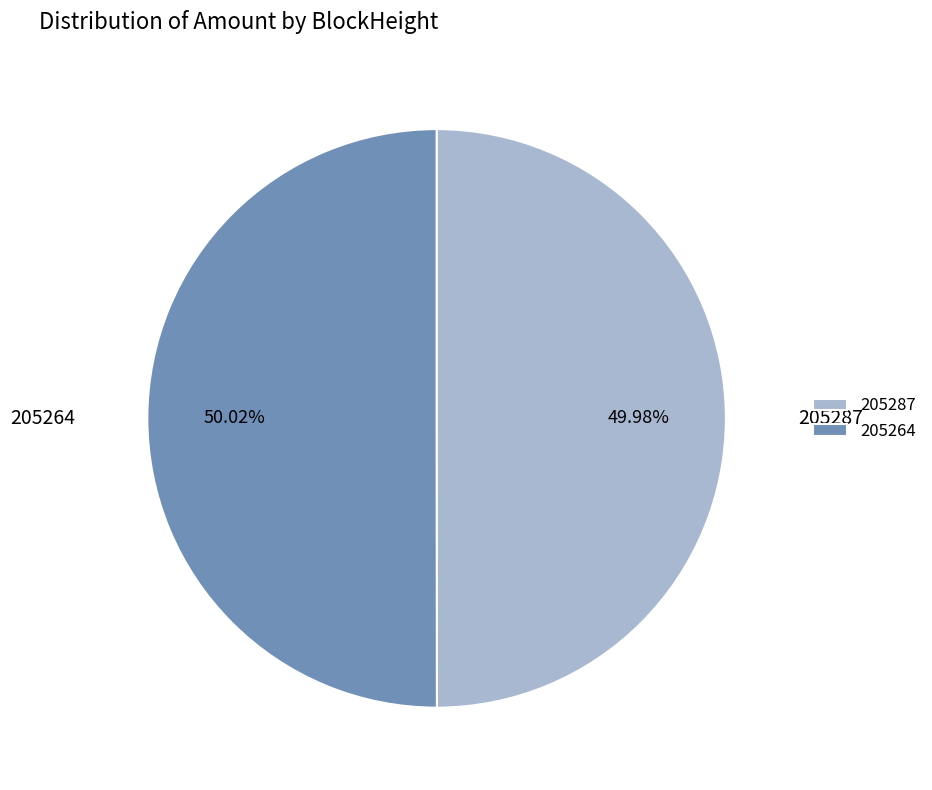

How many segments does this pie chart have?

2